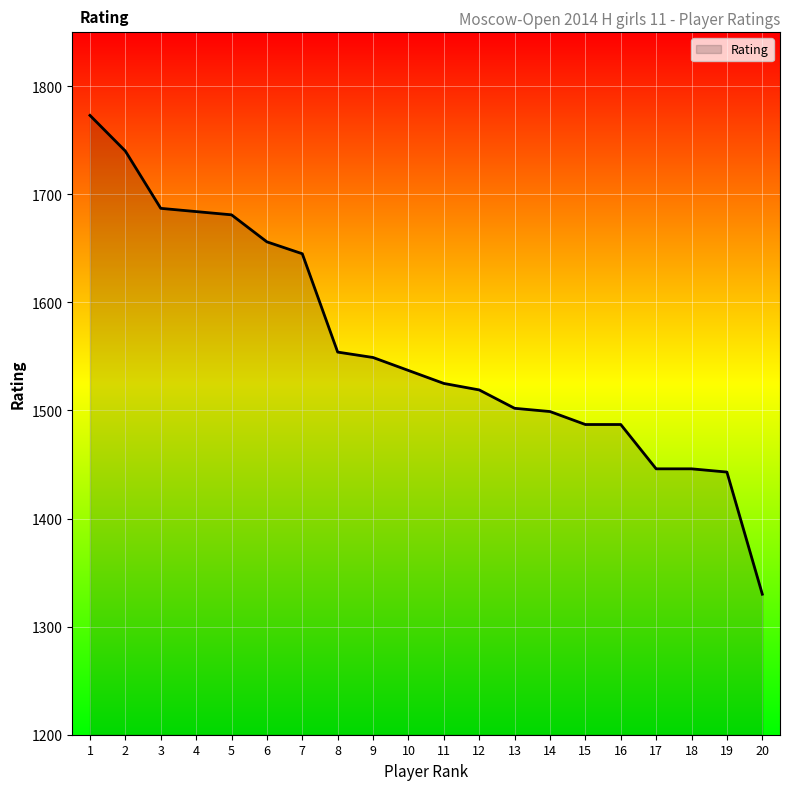

The chart shows a value of 1446 at 18. True or false?

True